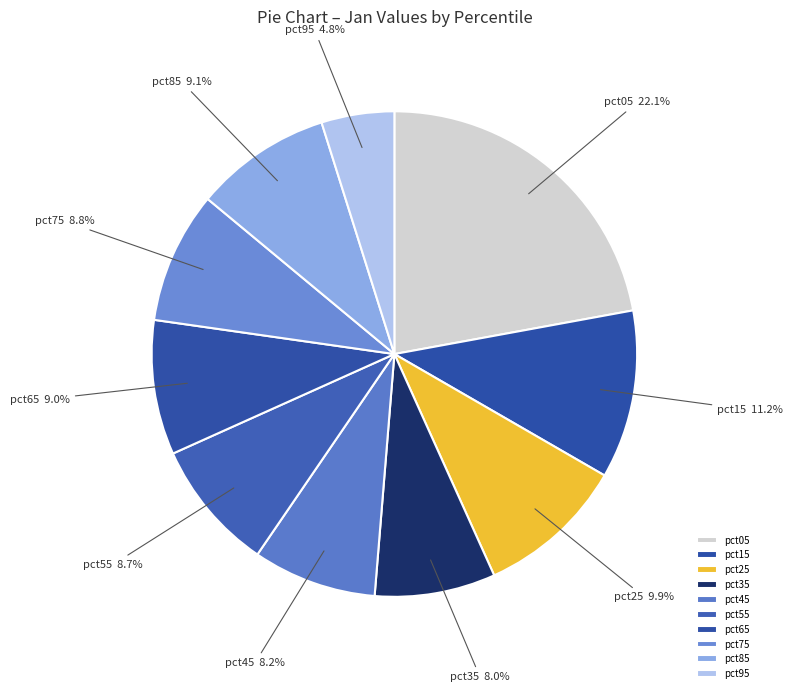

To the nearest percent, what portion does pct45 represent?

8%